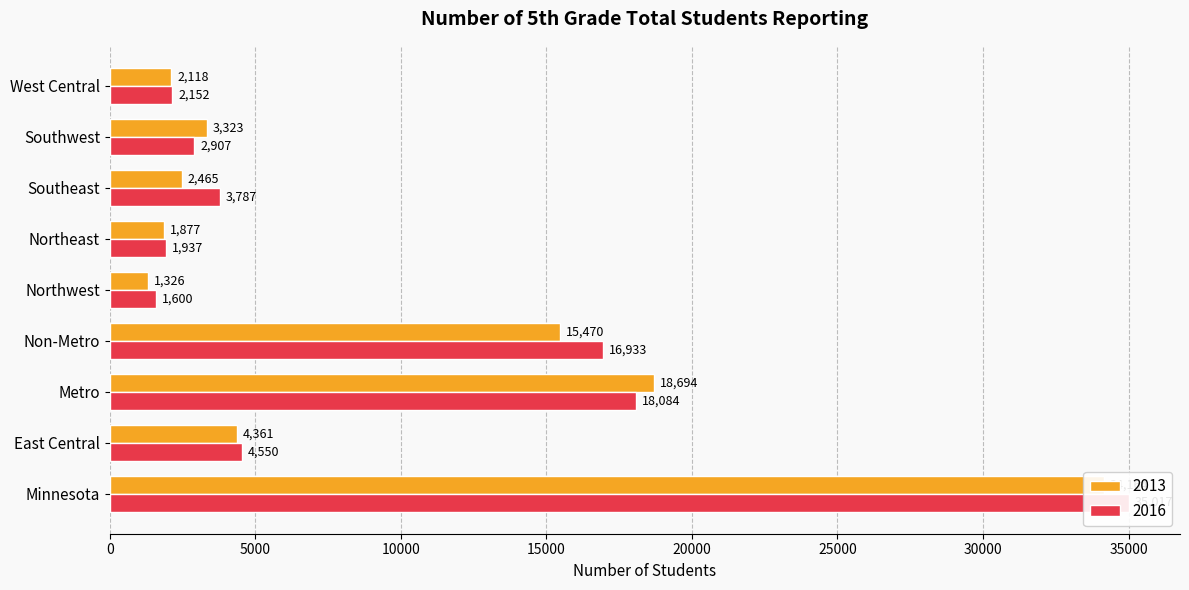

Between Minnesota and East Central, which is larger?

Minnesota